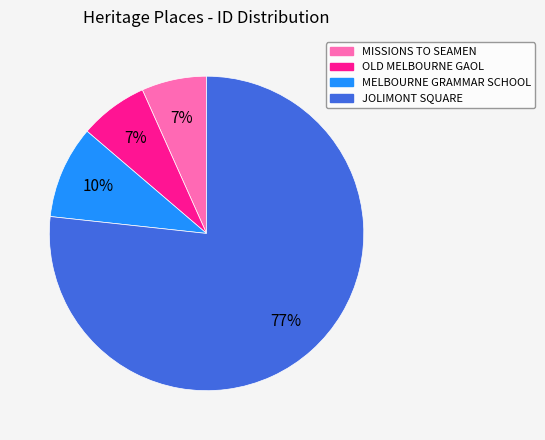

Which slice is the largest?

JOLIMONT SQUARE